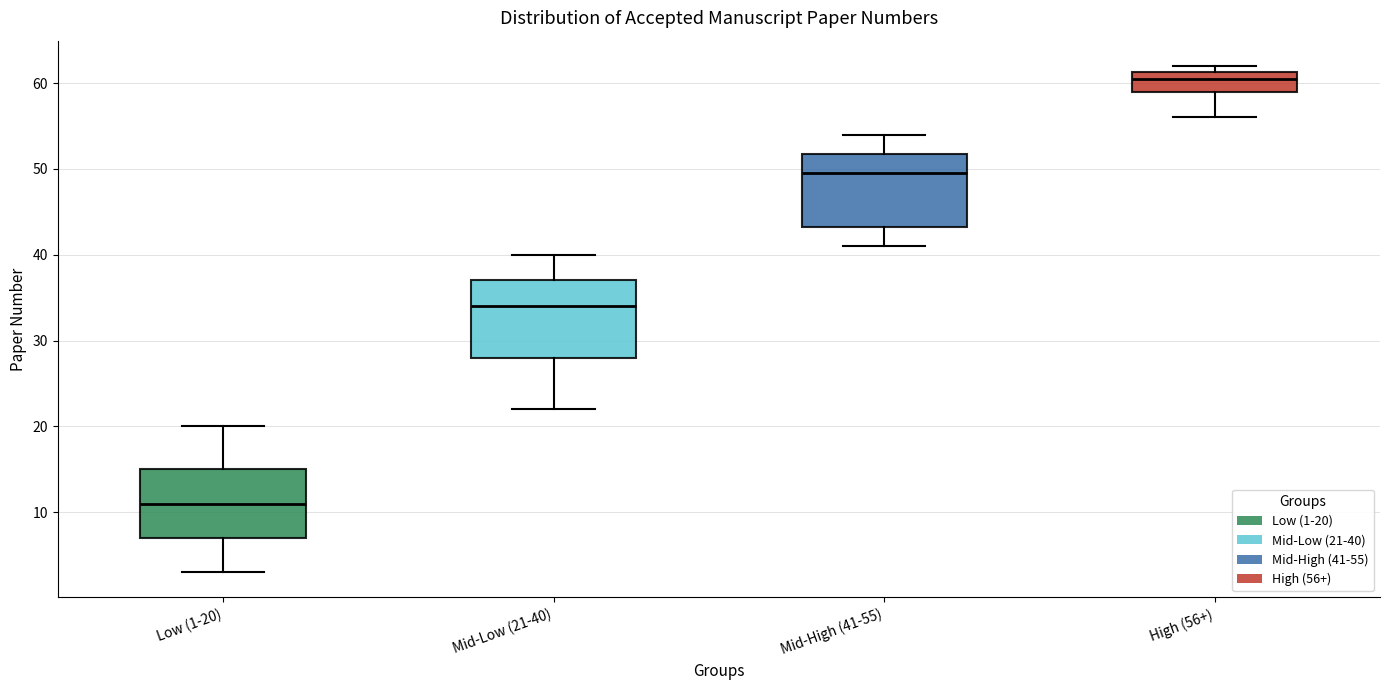

Reading left to right, read every box against the y-axis: the position of its median line, the range the box covers, and the ends of its whiskers. The values are not printed on the chart, so give them approximately, as read against the axis.

Low (1-20): median 11, box 7 to 15, whiskers 3 to 20
Mid-Low (21-40): median 34, box 28 to 37, whiskers 22 to 40
Mid-High (41-55): median 50, box 43 to 52, whiskers 41 to 54
High (56+): median 61 (just below the box's upper edge), box 59 to 61, whiskers 56 to 62